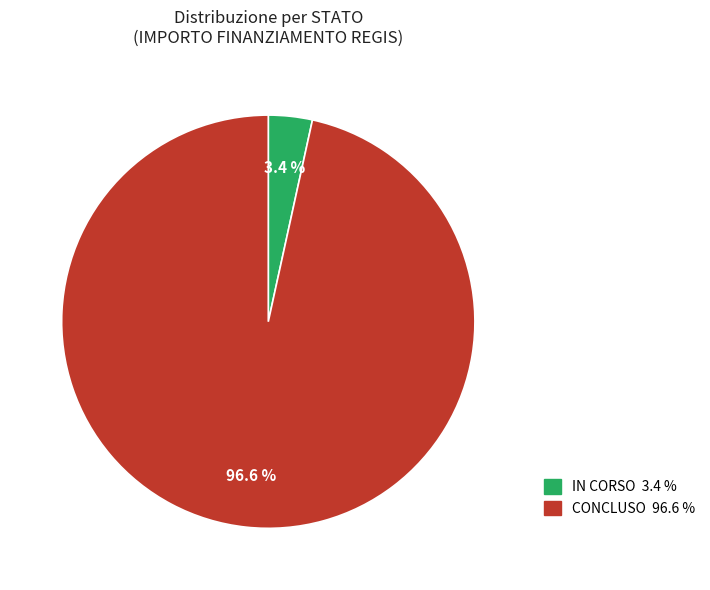

Count the number of slices in the pie.

2